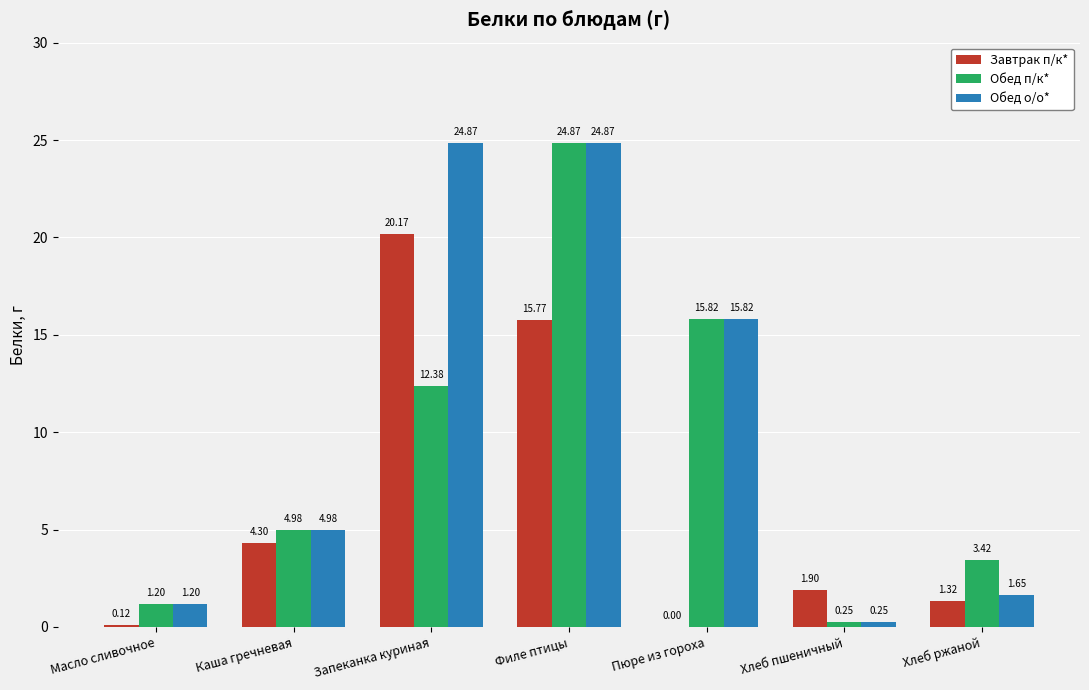

At which label does Завтрак п/к* first exceed 1?

Каша гречневая